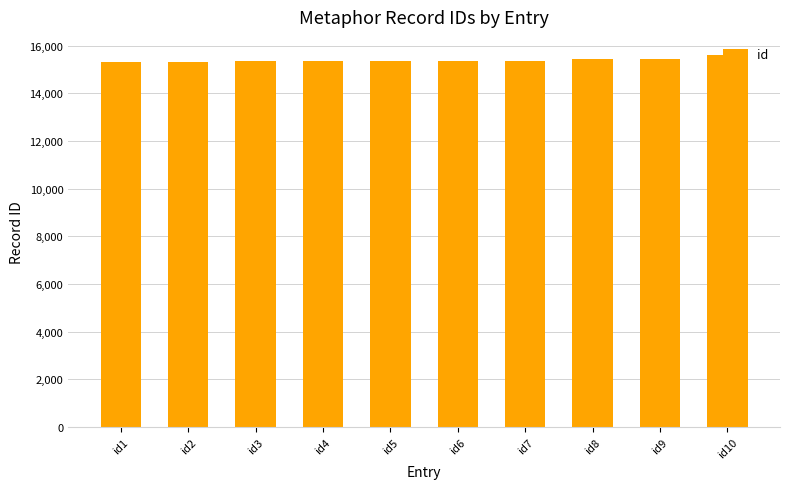

Does the chart contain stacked bars?

No